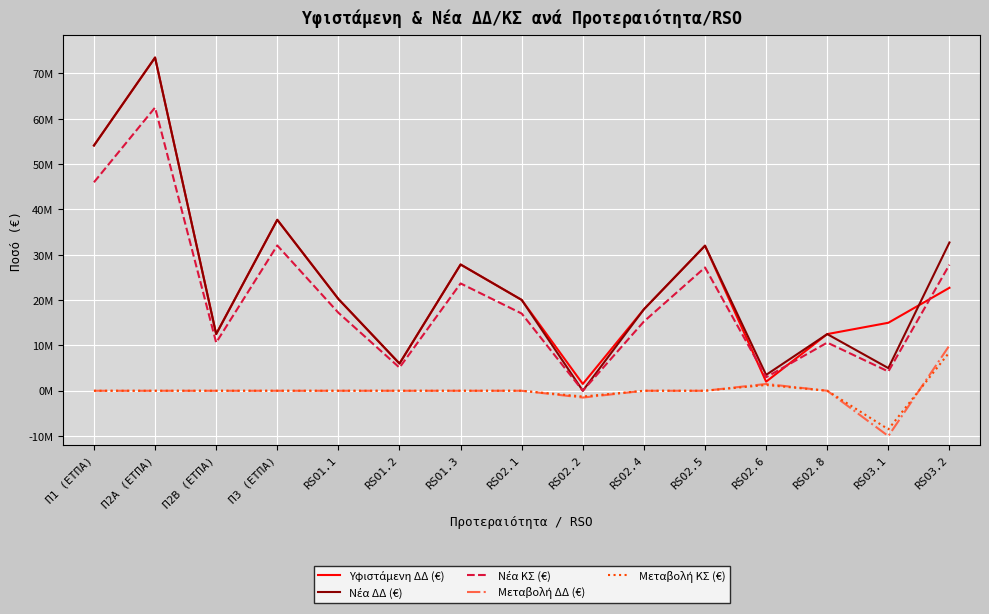

What is the label of the 5th point from the left?

RSO1.1